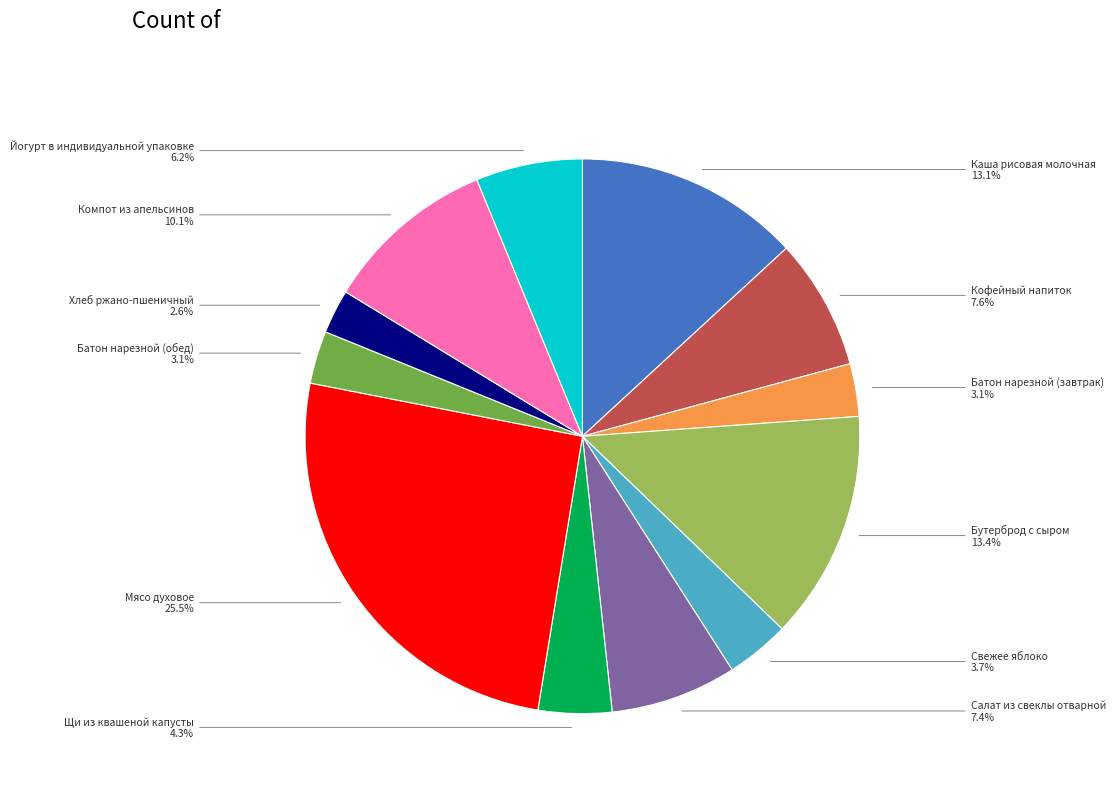

To the nearest percent, what portion does Свежее яблоко represent?

4%